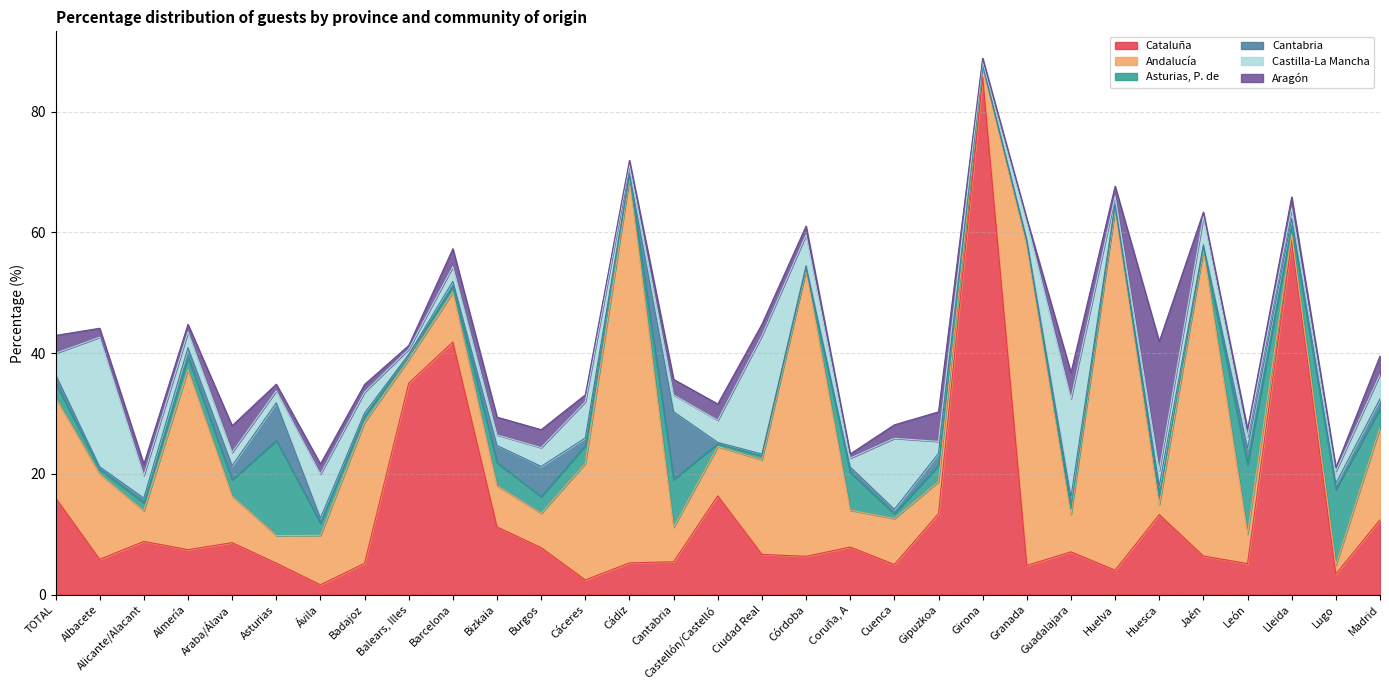

In Cantabria, how many points are higher than both neighbors (excluding endpoints)?

8